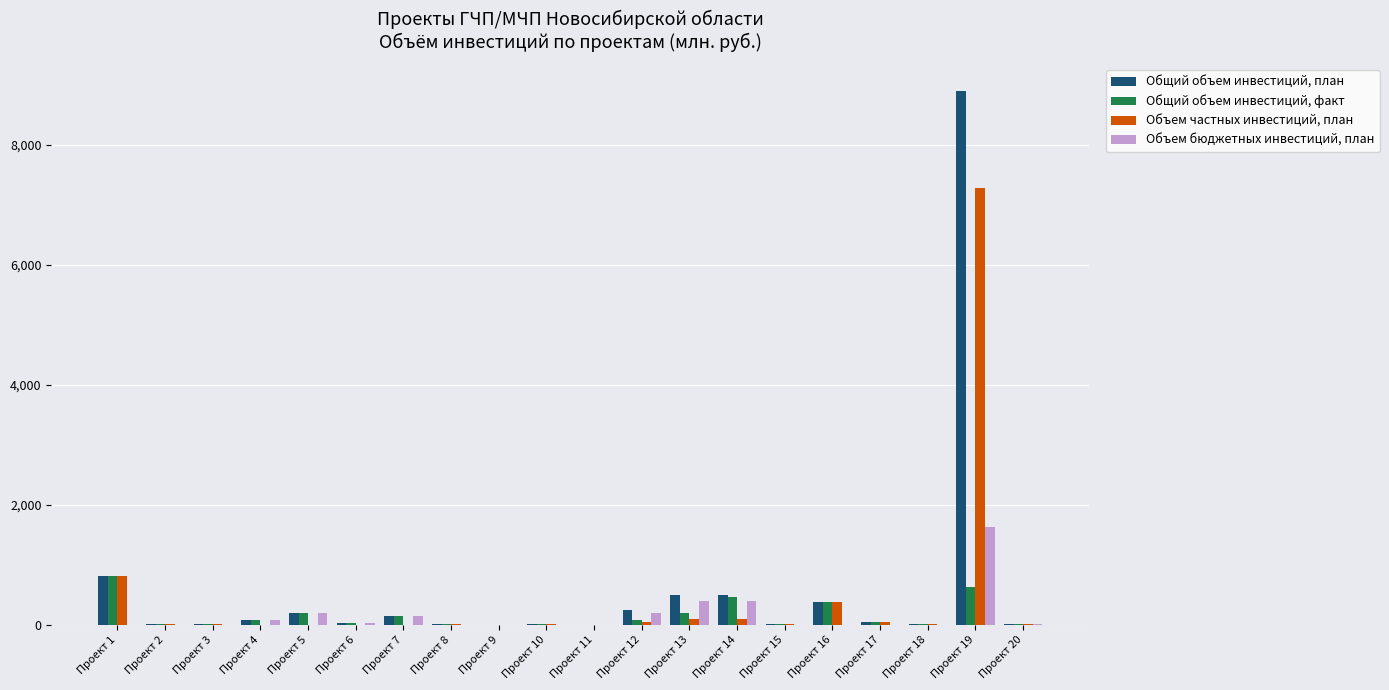

What is the total value across all series at Проект 4?

231.0